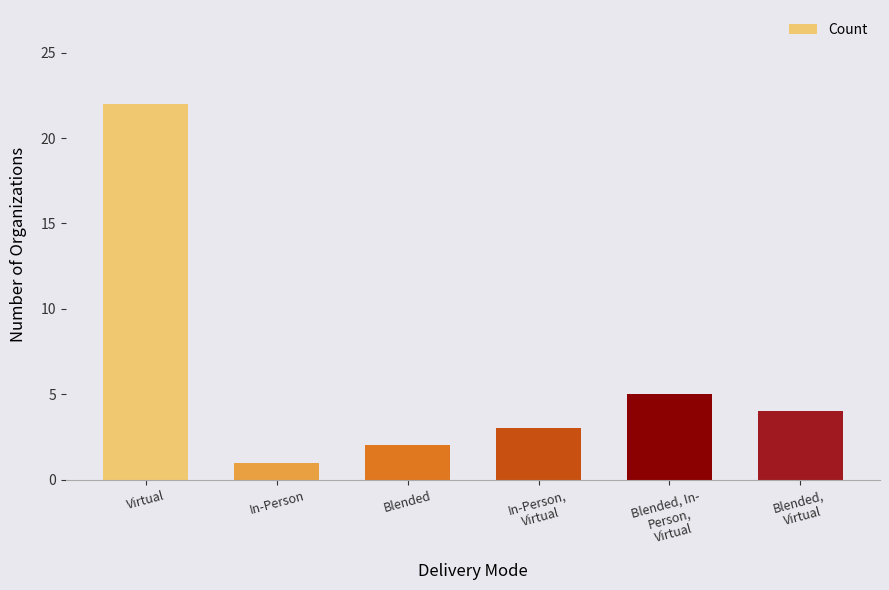

True or false: the data shows 15 at Virtual.

False